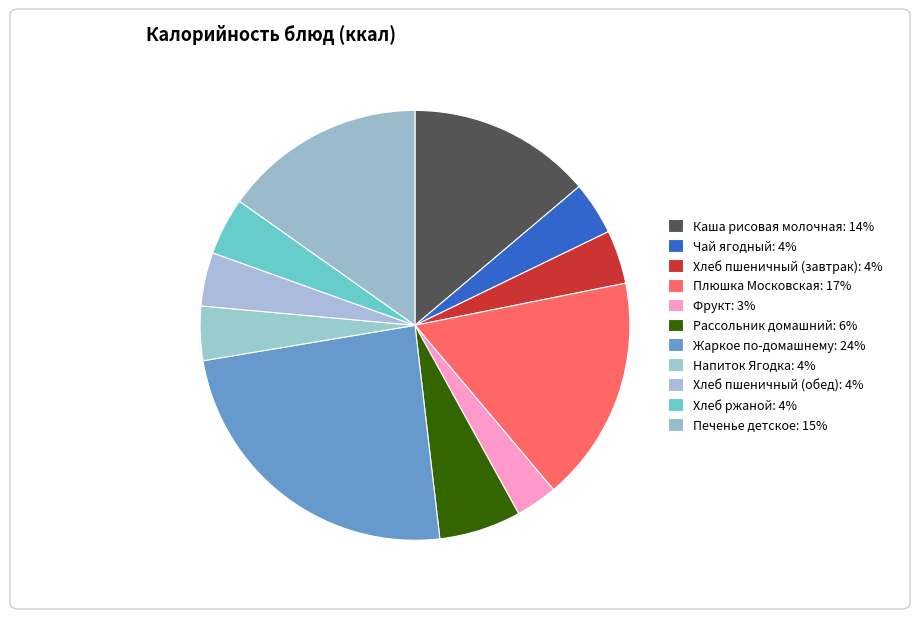

How many slices are in this pie chart?

11